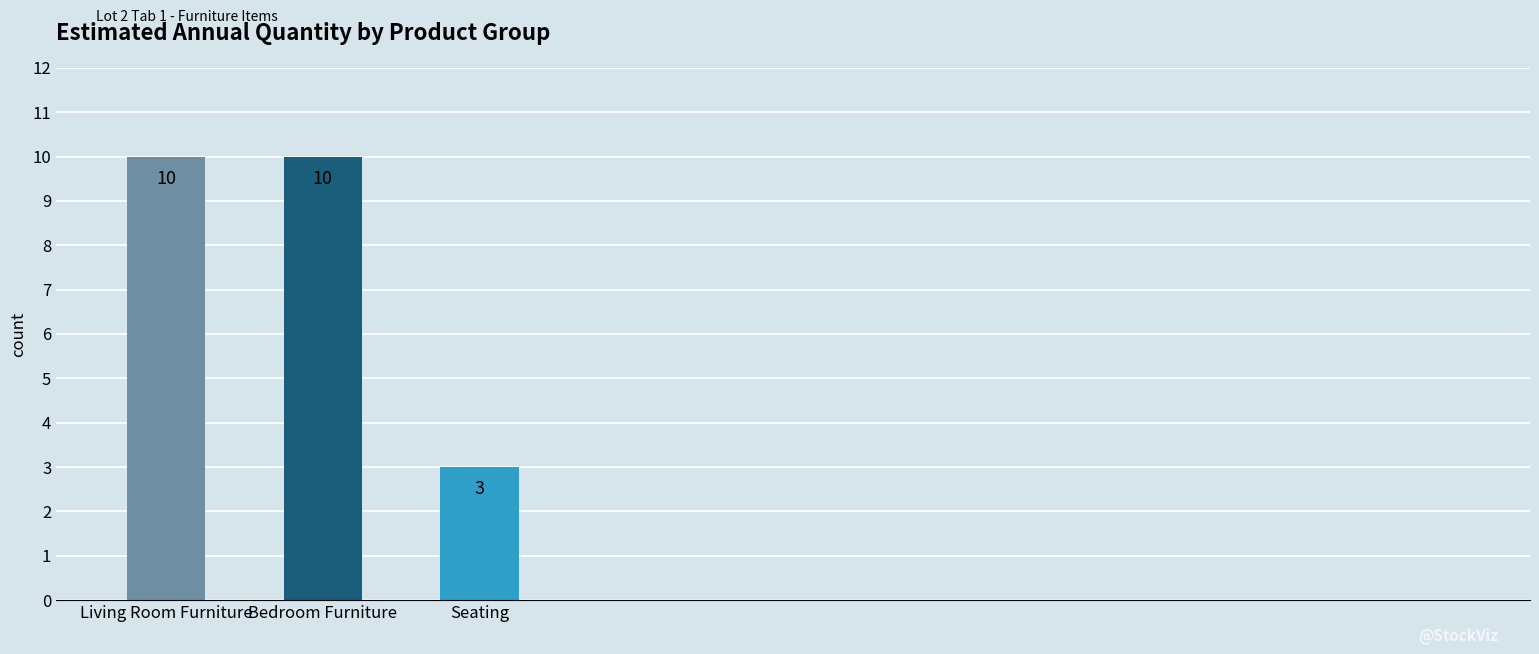

What is the change in value from Living Room Furniture to Seating?

-7